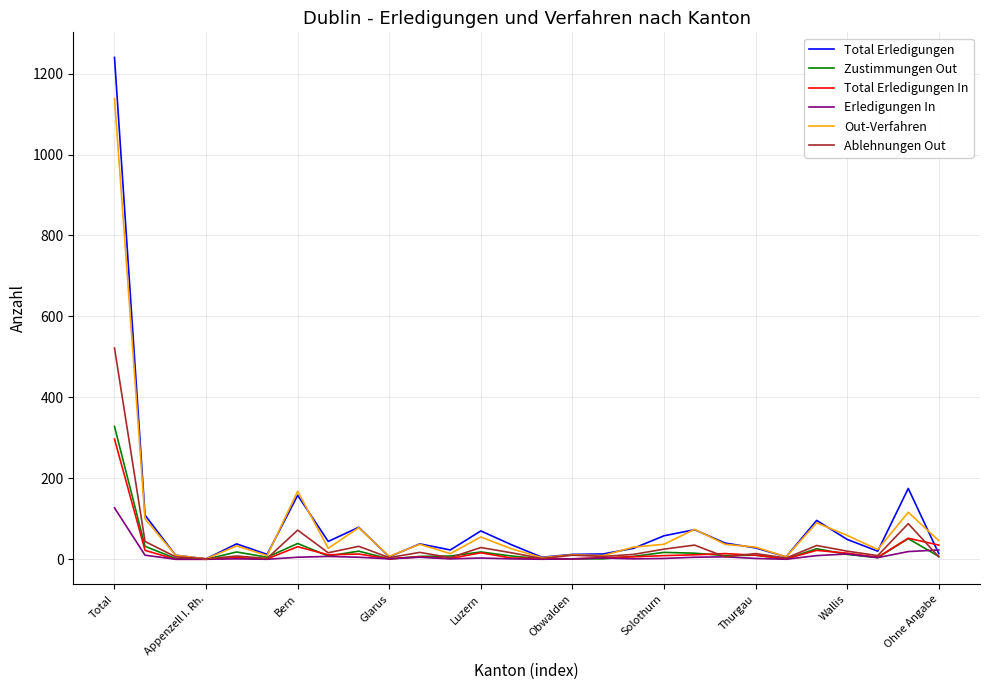

Which series has the largest range (max minus min)?

Total Erledigungen